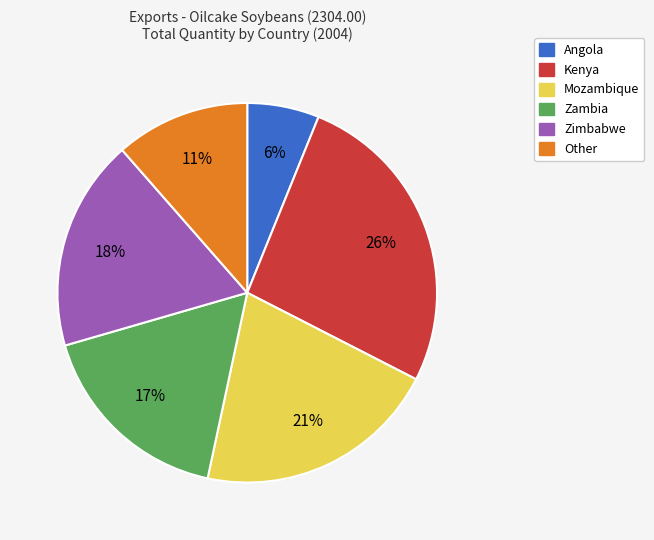

How many segments does this pie chart have?

6